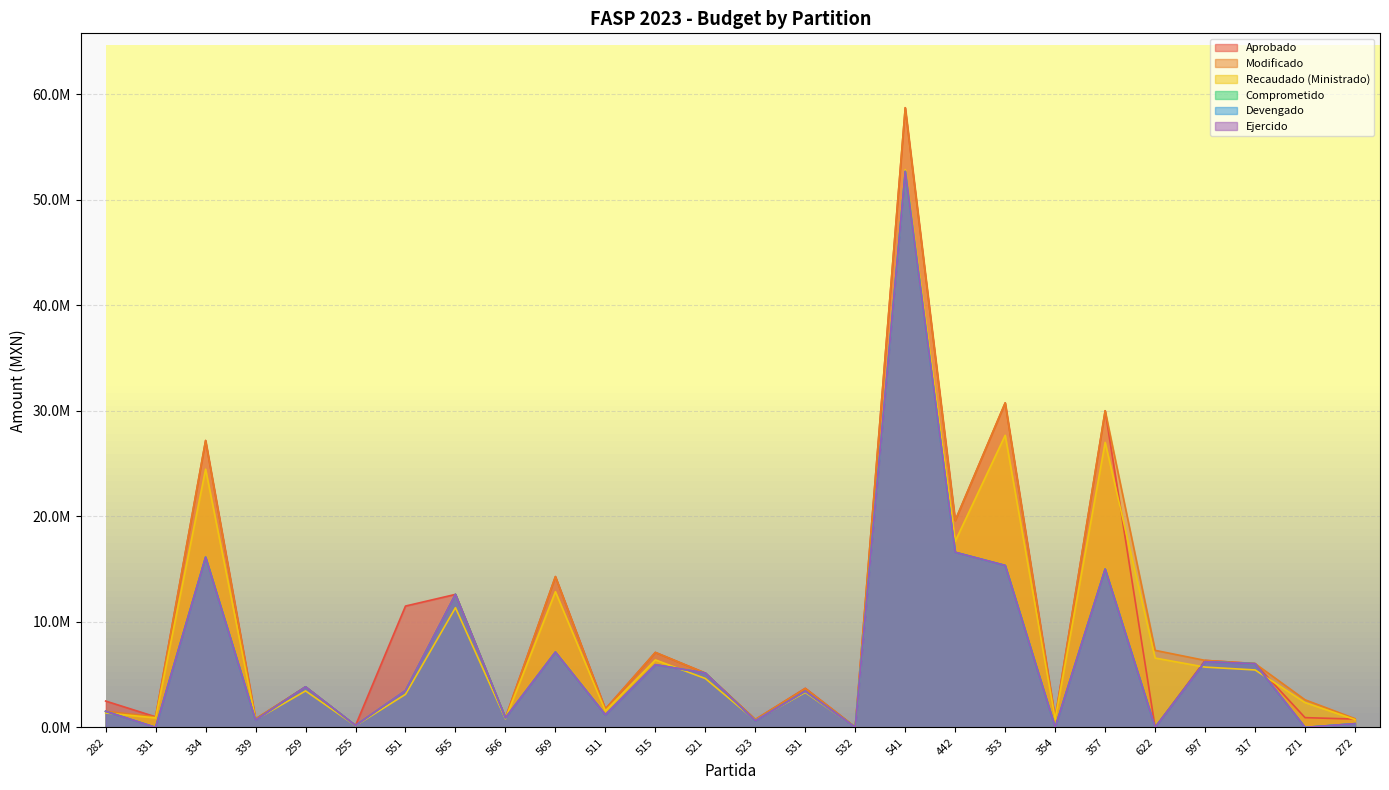

What position from the right is 565?

19